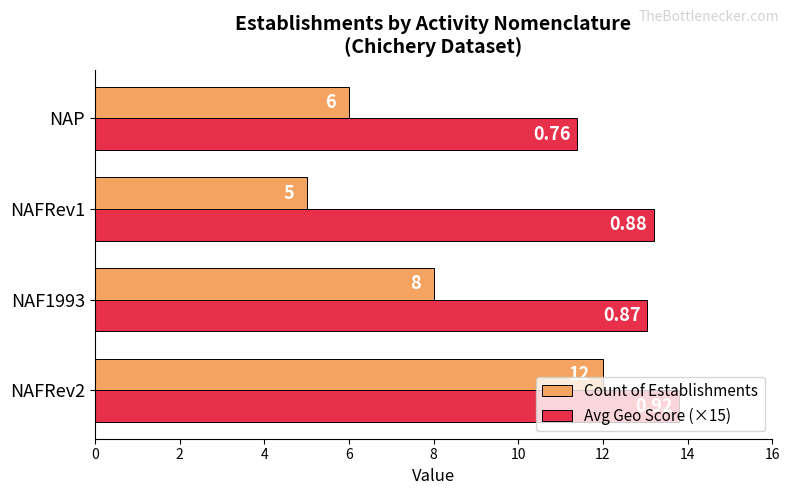

Which series has the largest range (max minus min)?

Count of Establishments